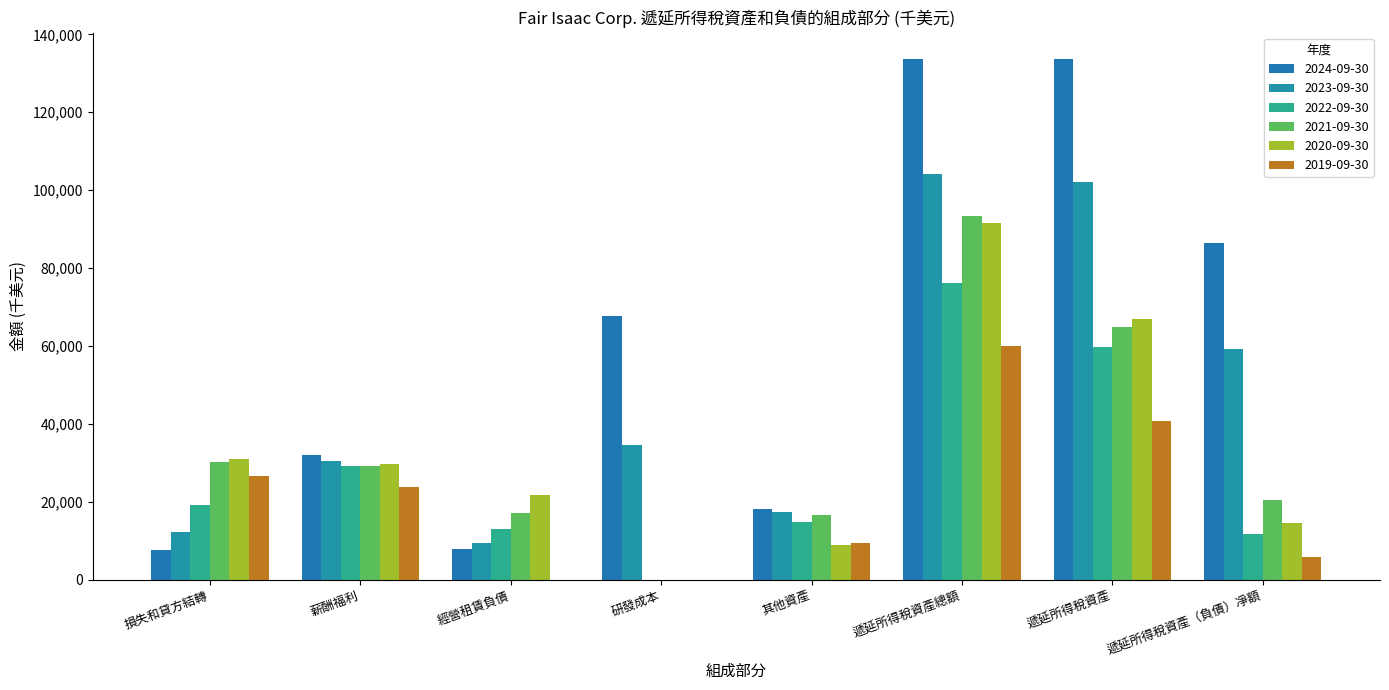

Which series changed the most between 其他資產 and 遞延所得稅資產?

2024-09-30